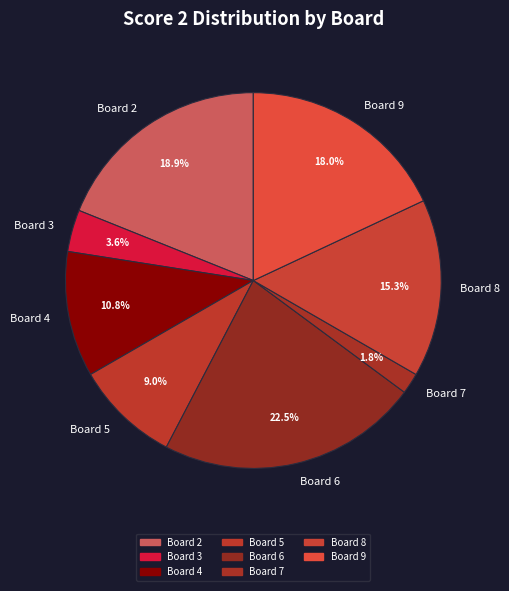

Which has a higher value, Board 9 or Board 3?

Board 9